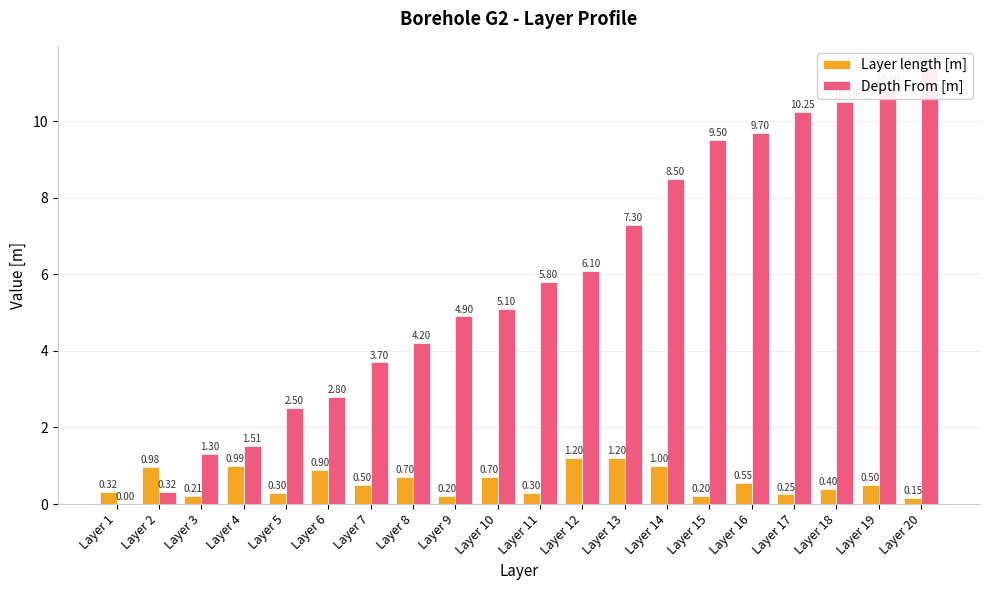

Which series changed the most between Layer 5 and Layer 7?

Depth From [m]